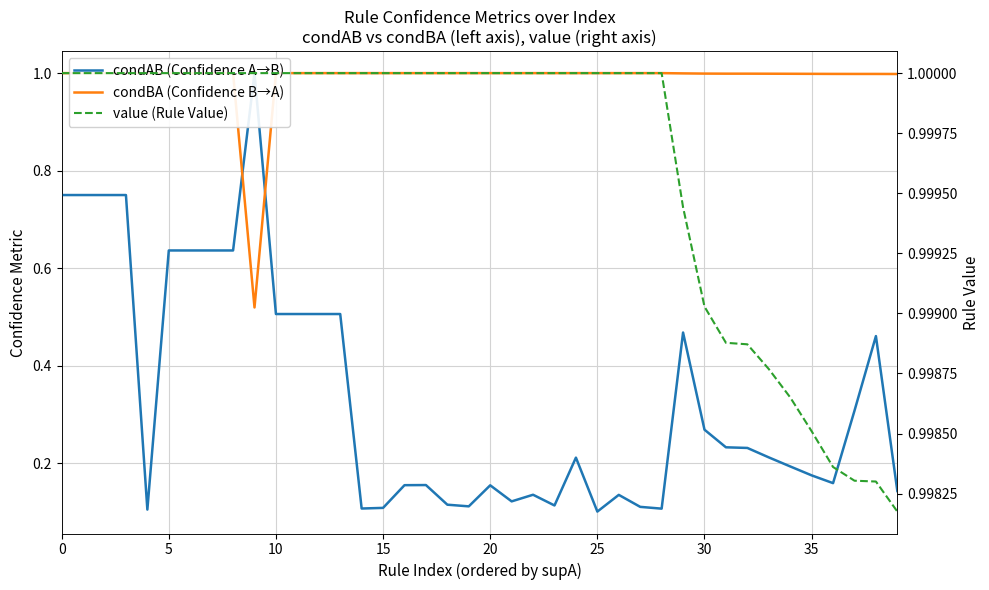

Count the value (Rule Value) values in the range 0 to 1.

40